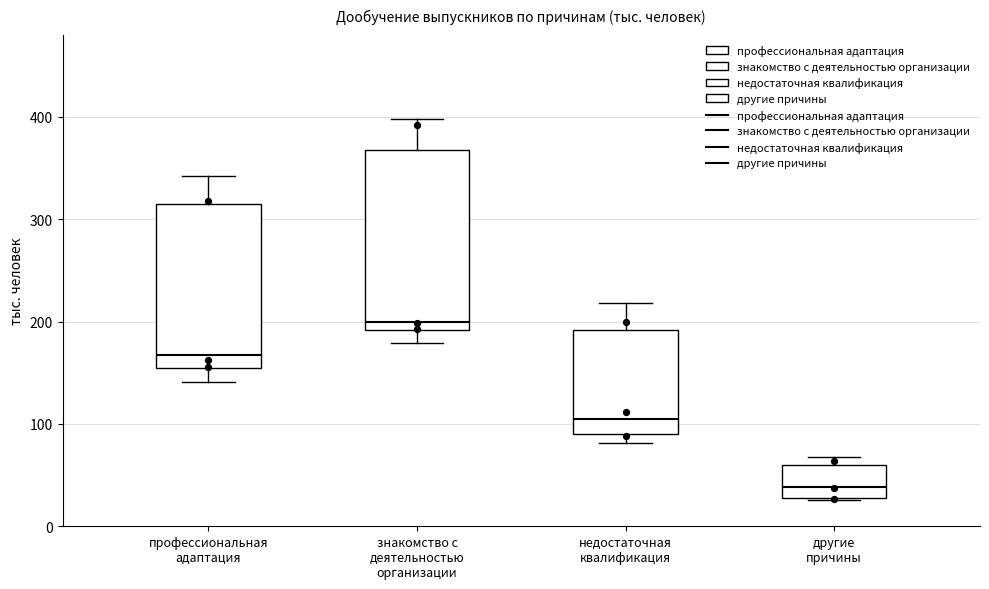

Reading left to right, read every box against the y-axis: the position of its median line, the range the box covers, and the ends of its whiskers. The values are not printed on the chart, so give them approximately, as read against the axis.

профессиональная адаптация: median 170, box 150 to 320, whiskers 140 to 340
знакомство с деятельностью организации: median 200, box 190 to 370, whiskers 180 to 400
недостаточная квалификация: median 100, box 90 to 190, whiskers 80 to 220
другие причины: median 40, box 30 to 60, whiskers 30 to 70